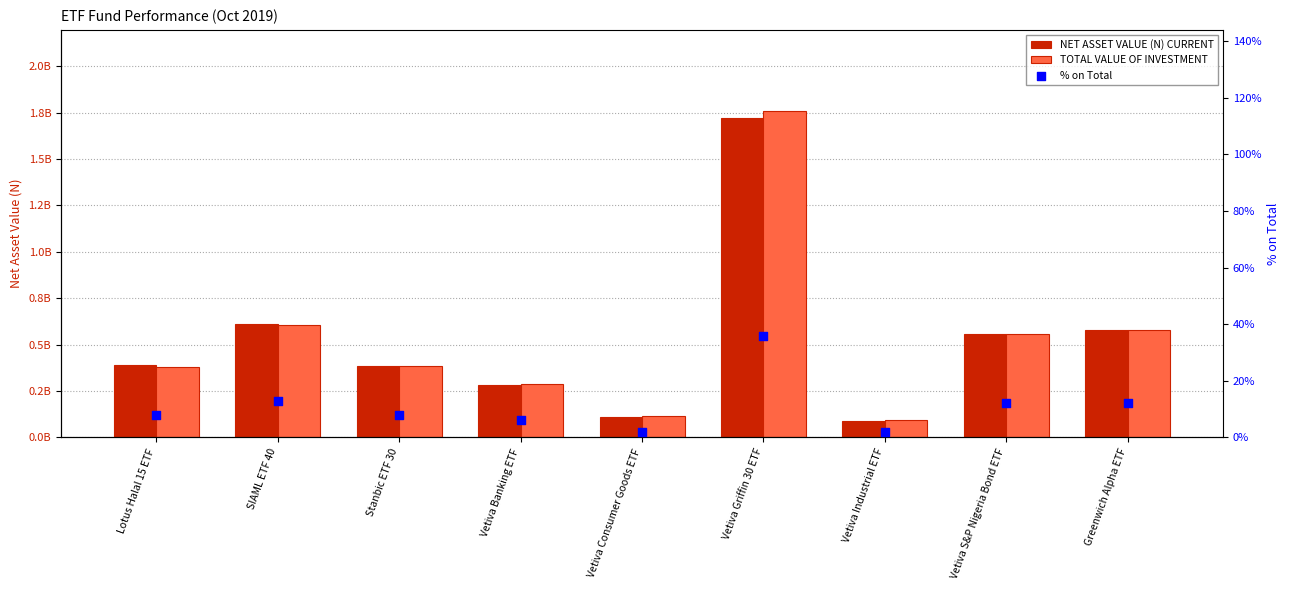

Which series contains the lowest Y value?

% on Total